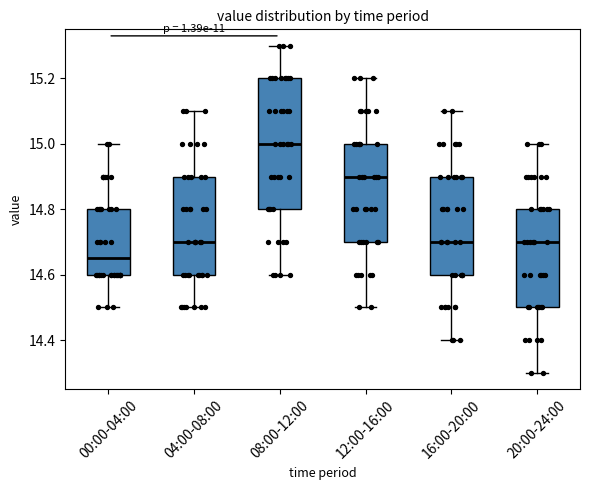

Where is the lower edge of the box for 16:00-20:00 on the y-axis? The values are not printed on the chart, so give them approximately, as read against the axis.

14.60